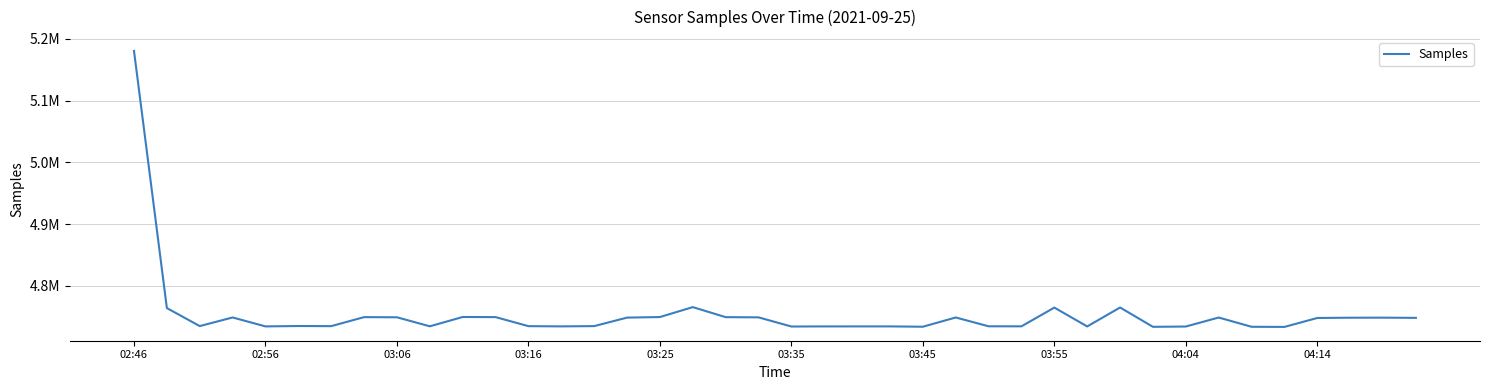

What is the difference between the maximum and minimum values?

447509